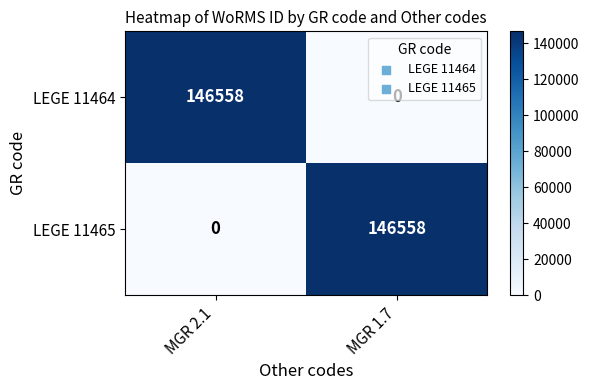

At which label does LEGE 11465 reach its peak?

MGR 1.7